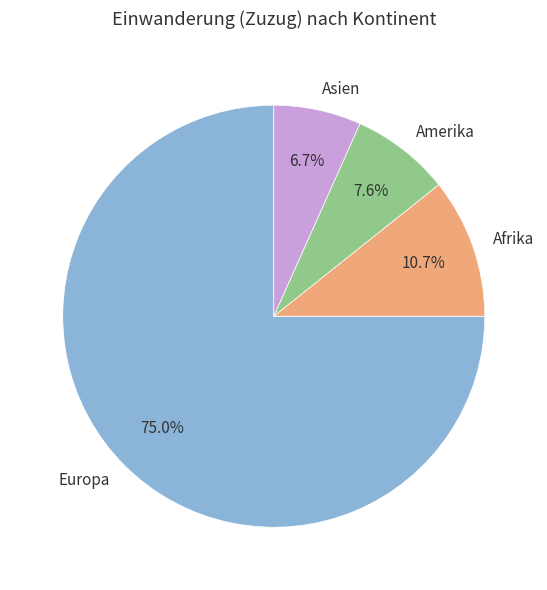

Approximately how many times larger is the value at Europa compared to Asien?

11.2